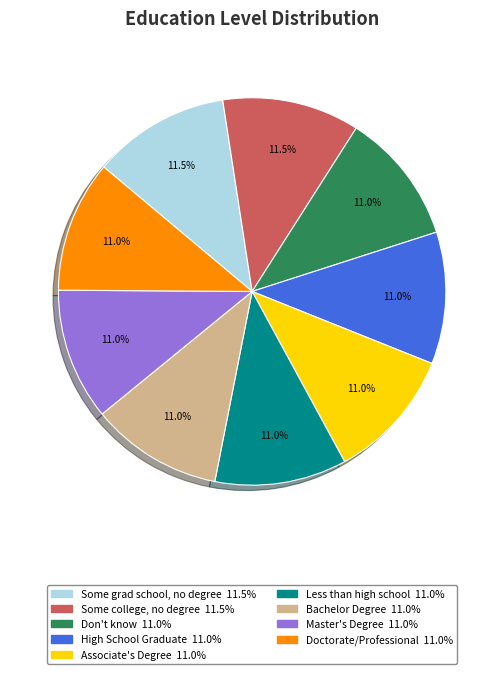

How many slices are in this pie chart?

9